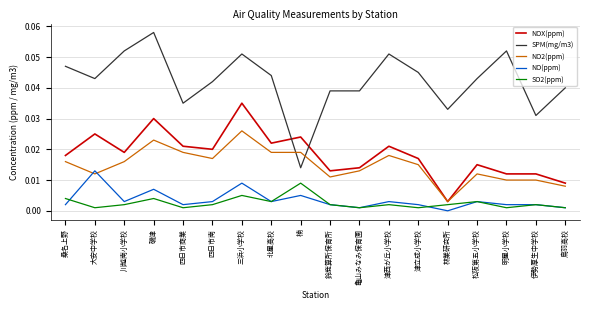

At which label does NOX(ppm) reach its minimum?

林業研究所